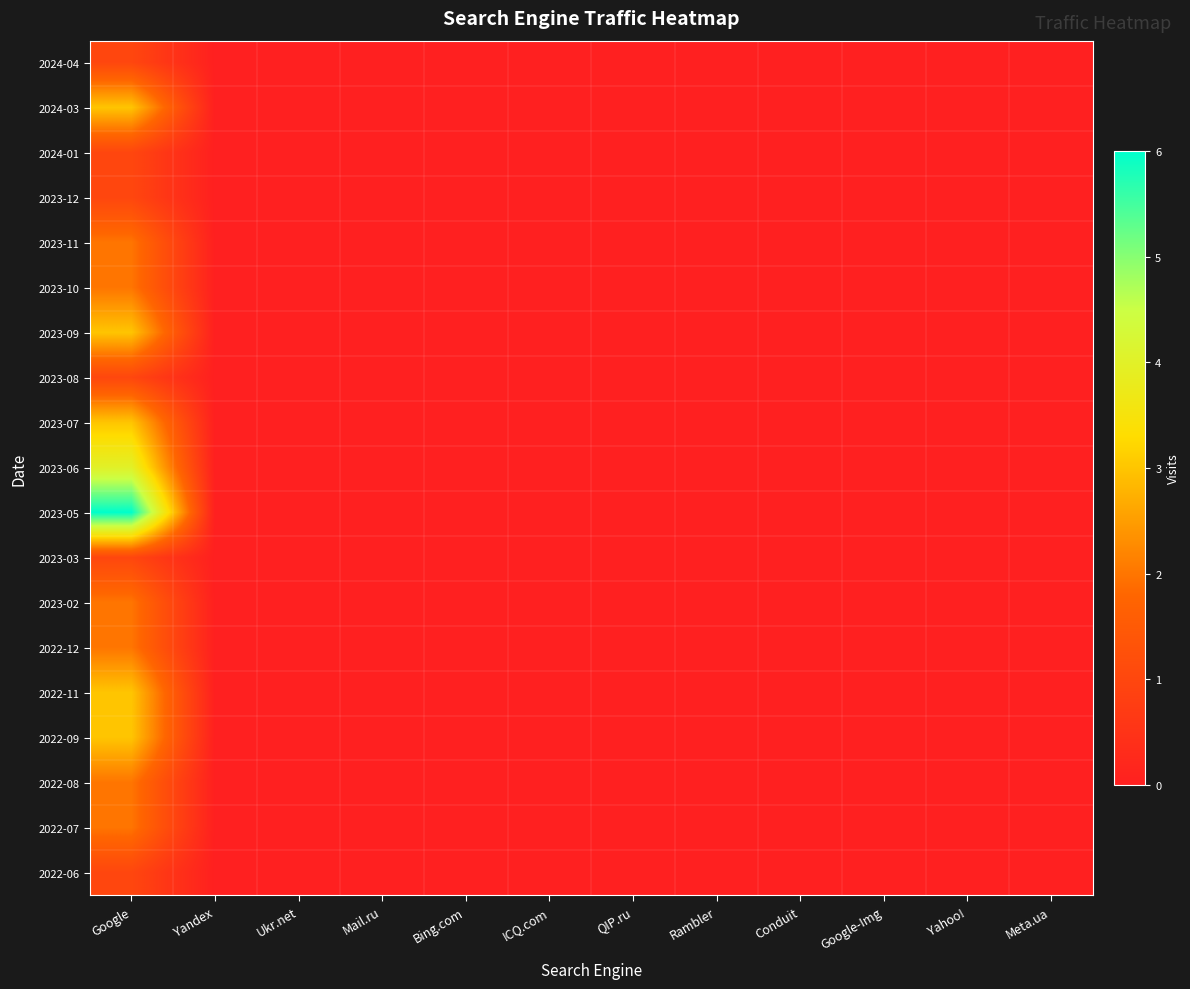

Reading right to left, list all the values displayed in this chart.

2024-04: Meta.ua=0	Yahoo!=0	Google-Img=0	Conduit=0	Rambler=0	QIP.ru=0	ICQ.com=0	Bing.com=0	Mail.ru=0	Ukr.net=0	Yandex=0	Google=1
2024-03: Meta.ua=0	Yahoo!=0	Google-Img=0	Conduit=0	Rambler=0	QIP.ru=0	ICQ.com=0	Bing.com=0	Mail.ru=0	Ukr.net=0	Yandex=0	Google=3
2024-01: Meta.ua=0	Yahoo!=0	Google-Img=0	Conduit=0	Rambler=0	QIP.ru=0	ICQ.com=0	Bing.com=0	Mail.ru=0	Ukr.net=0	Yandex=0	Google=1
2023-12: Meta.ua=0	Yahoo!=0	Google-Img=0	Conduit=0	Rambler=0	QIP.ru=0	ICQ.com=0	Bing.com=0	Mail.ru=0	Ukr.net=0	Yandex=0	Google=1
2023-11: Meta.ua=0	Yahoo!=0	Google-Img=0	Conduit=0	Rambler=0	QIP.ru=0	ICQ.com=0	Bing.com=0	Mail.ru=0	Ukr.net=0	Yandex=0	Google=2
2023-10: Meta.ua=0	Yahoo!=0	Google-Img=0	Conduit=0	Rambler=0	QIP.ru=0	ICQ.com=0	Bing.com=0	Mail.ru=0	Ukr.net=0	Yandex=0	Google=2
2023-09: Meta.ua=0	Yahoo!=0	Google-Img=0	Conduit=0	Rambler=0	QIP.ru=0	ICQ.com=0	Bing.com=0	Mail.ru=0	Ukr.net=0	Yandex=0	Google=3
2023-08: Meta.ua=0	Yahoo!=0	Google-Img=0	Conduit=0	Rambler=0	QIP.ru=0	ICQ.com=0	Bing.com=0	Mail.ru=0	Ukr.net=0	Yandex=0	Google=1
2023-07: Meta.ua=0	Yahoo!=0	Google-Img=0	Conduit=0	Rambler=0	QIP.ru=0	ICQ.com=0	Bing.com=0	Mail.ru=0	Ukr.net=0	Yandex=0	Google=3
2023-06: Meta.ua=0	Yahoo!=0	Google-Img=0	Conduit=0	Rambler=0	QIP.ru=0	ICQ.com=0	Bing.com=0	Mail.ru=0	Ukr.net=0	Yandex=0	Google=4
2023-05: Meta.ua=0	Yahoo!=0	Google-Img=0	Conduit=0	Rambler=0	QIP.ru=0	ICQ.com=0	Bing.com=0	Mail.ru=0	Ukr.net=0	Yandex=0	Google=6
2023-03: Meta.ua=0	Yahoo!=0	Google-Img=0	Conduit=0	Rambler=0	QIP.ru=0	ICQ.com=0	Bing.com=0	Mail.ru=0	Ukr.net=0	Yandex=0	Google=1
2023-02: Meta.ua=0	Yahoo!=0	Google-Img=0	Conduit=0	Rambler=0	QIP.ru=0	ICQ.com=0	Bing.com=0	Mail.ru=0	Ukr.net=0	Yandex=0	Google=2
2022-12: Meta.ua=0	Yahoo!=0	Google-Img=0	Conduit=0	Rambler=0	QIP.ru=0	ICQ.com=0	Bing.com=0	Mail.ru=0	Ukr.net=0	Yandex=0	Google=2
2022-11: Meta.ua=0	Yahoo!=0	Google-Img=0	Conduit=0	Rambler=0	QIP.ru=0	ICQ.com=0	Bing.com=0	Mail.ru=0	Ukr.net=0	Yandex=0	Google=3
2022-09: Meta.ua=0	Yahoo!=0	Google-Img=0	Conduit=0	Rambler=0	QIP.ru=0	ICQ.com=0	Bing.com=0	Mail.ru=0	Ukr.net=0	Yandex=0	Google=3
2022-08: Meta.ua=0	Yahoo!=0	Google-Img=0	Conduit=0	Rambler=0	QIP.ru=0	ICQ.com=0	Bing.com=0	Mail.ru=0	Ukr.net=0	Yandex=0	Google=2
2022-07: Meta.ua=0	Yahoo!=0	Google-Img=0	Conduit=0	Rambler=0	QIP.ru=0	ICQ.com=0	Bing.com=0	Mail.ru=0	Ukr.net=0	Yandex=0	Google=2
2022-06: Meta.ua=0	Yahoo!=0	Google-Img=0	Conduit=0	Rambler=0	QIP.ru=0	ICQ.com=0	Bing.com=0	Mail.ru=0	Ukr.net=0	Yandex=0	Google=1